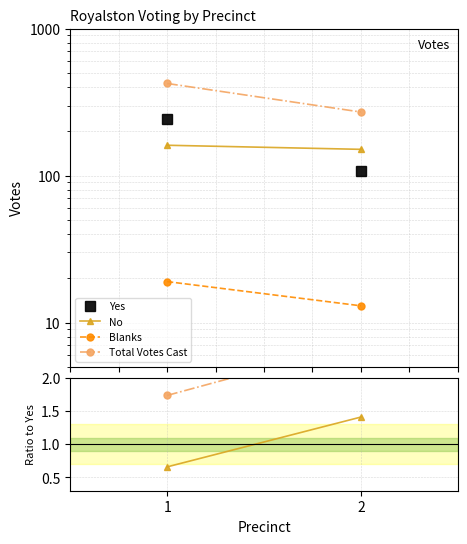

Is this an area chart (filled region under the line)?

No